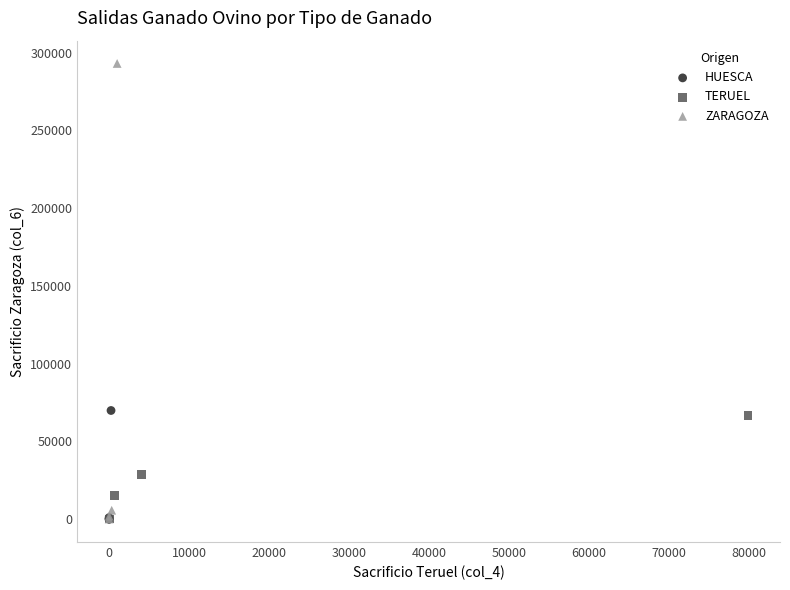

Which series contains the highest Y value?

ZARAGOZA